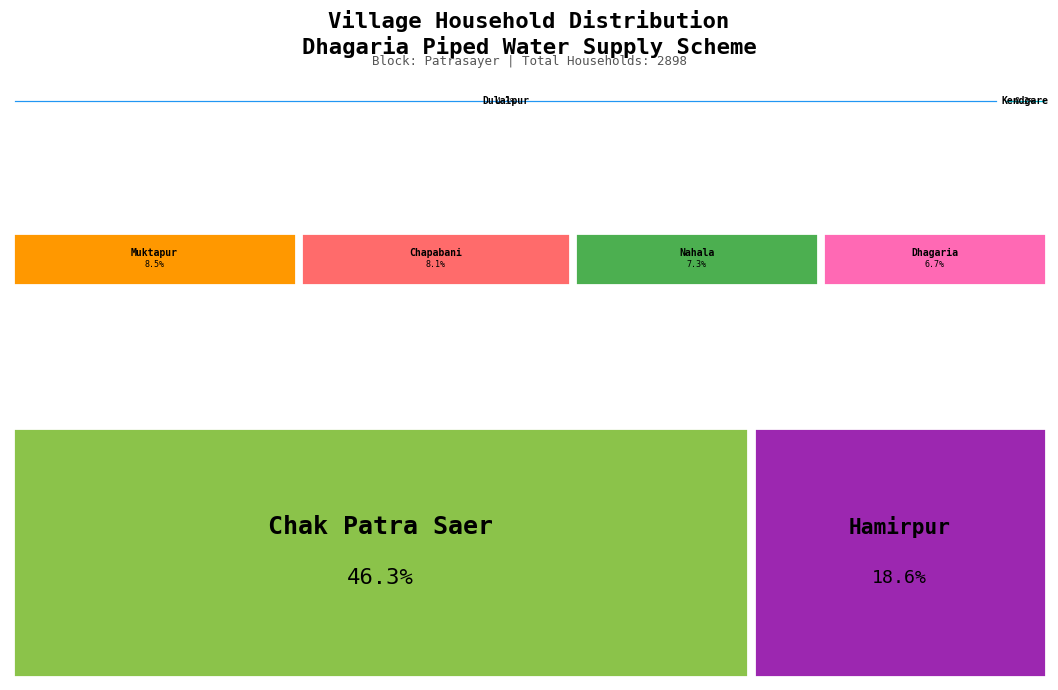

True or false: Chapabani accounts for 8% of the total.

True